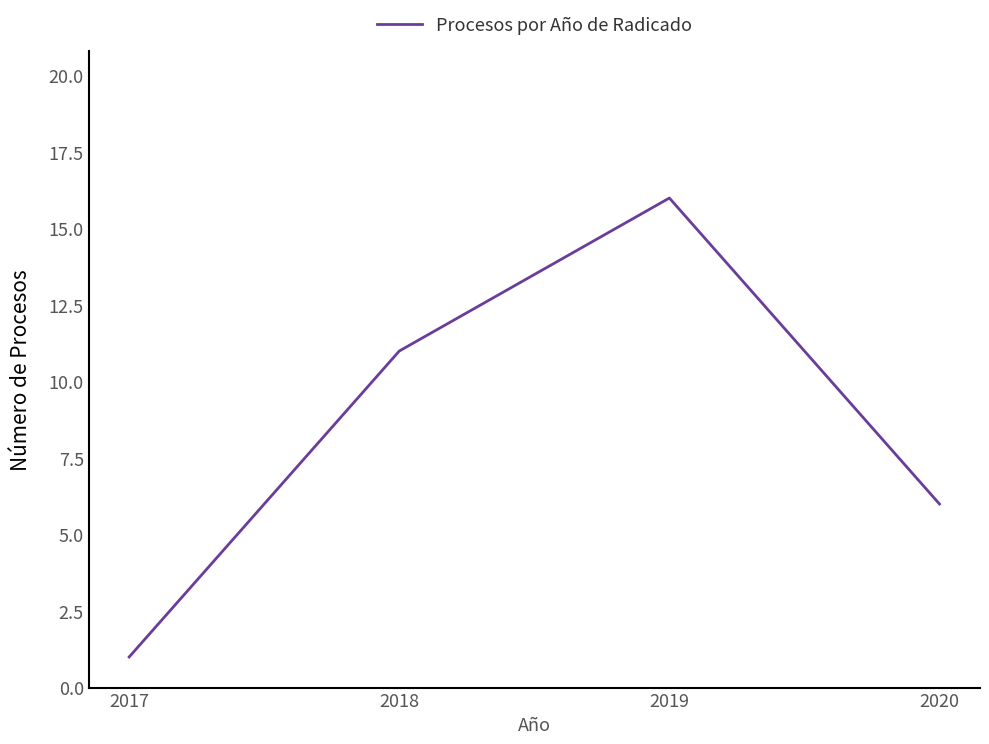

True or false: the data shows 28 at 2019.

False